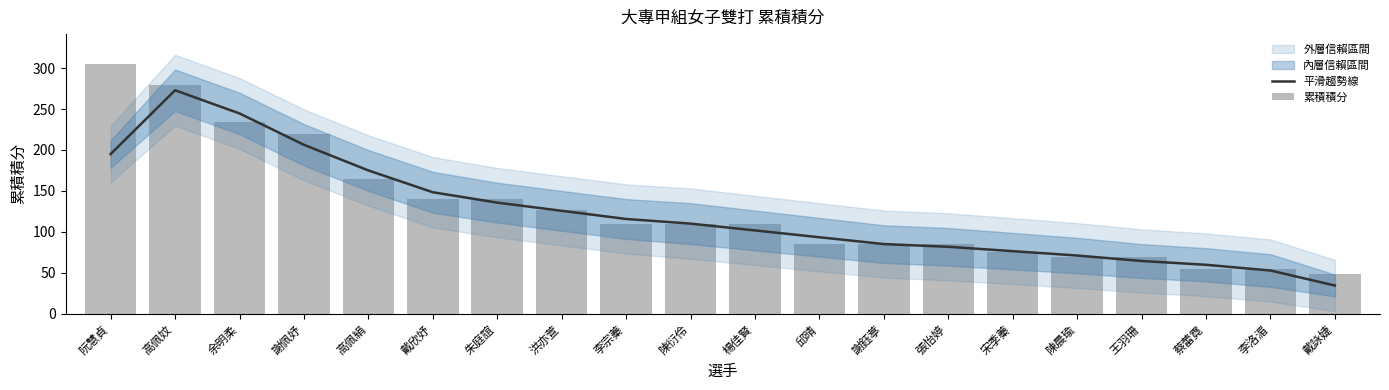

Is it true that 累積積分 equals 110.0 at 李宗蓁?

True